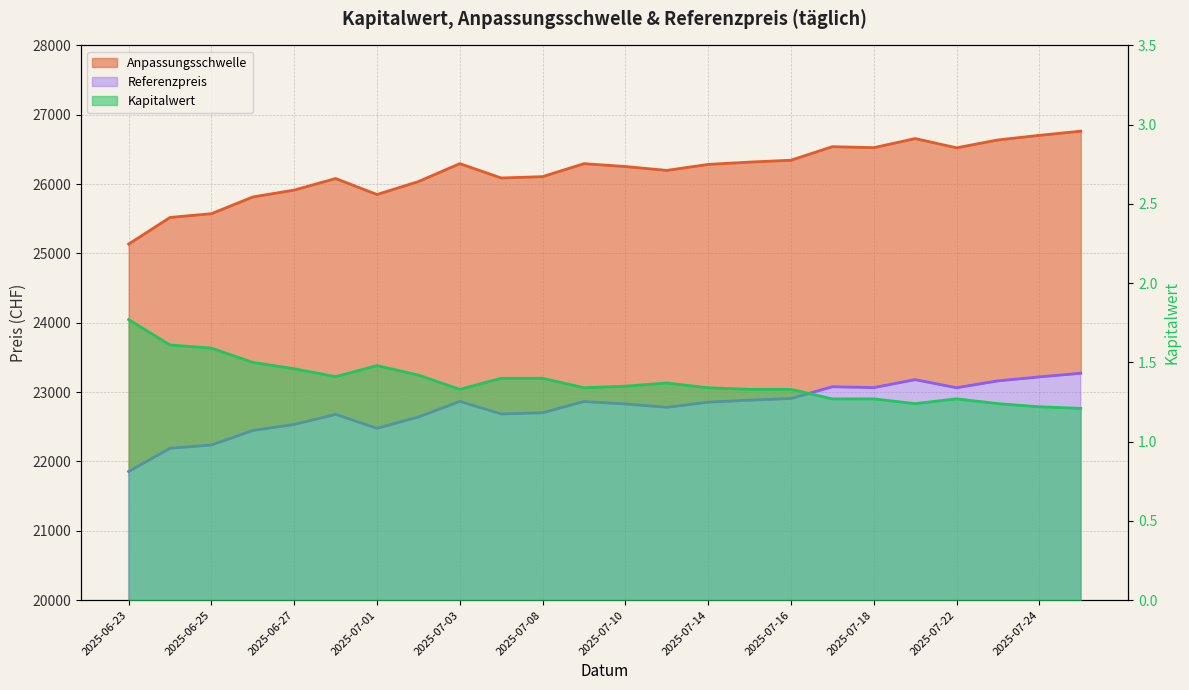

What is the label of the 14th point from the left?

2025-07-11